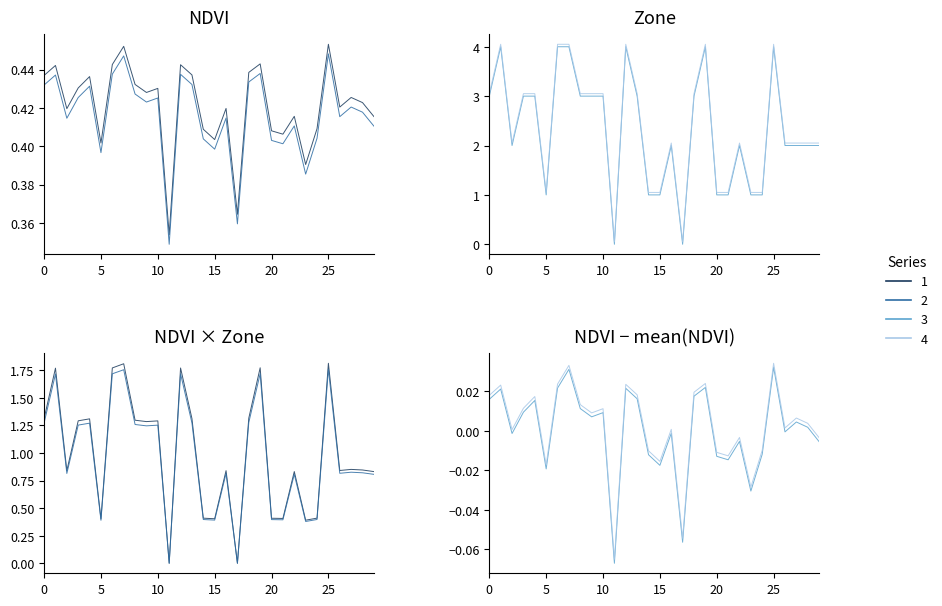

Which label corresponds to the largest value in the chart?

1